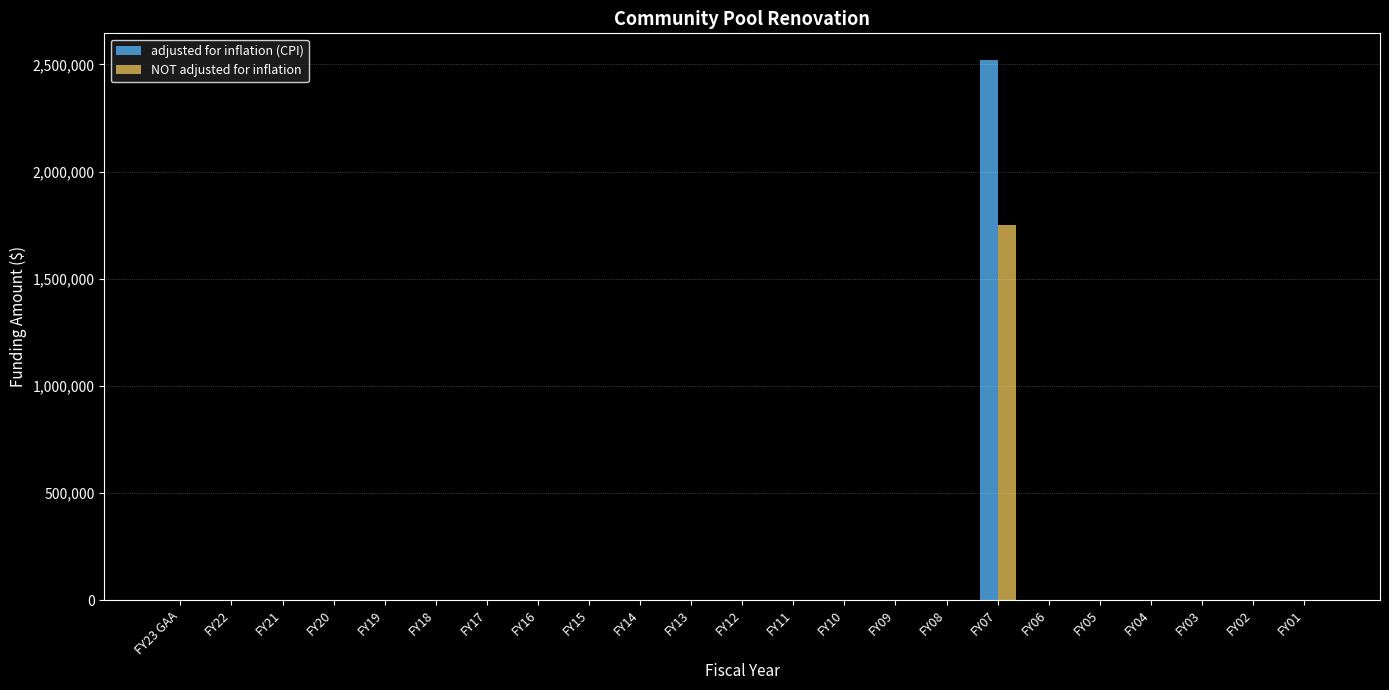

Reading left to right, list all the values displayed in this chart.

adjusted for inflation (CPI): 0	0	0	0	0	0	0	0	0	0	0	0	0	0	0	0	2518744	0	0	0	0	0	0
NOT adjusted for inflation: 0	0	0	0	0	0	0	0	0	0	0	0	0	0	0	0	1750000	0	0	0	0	0	0